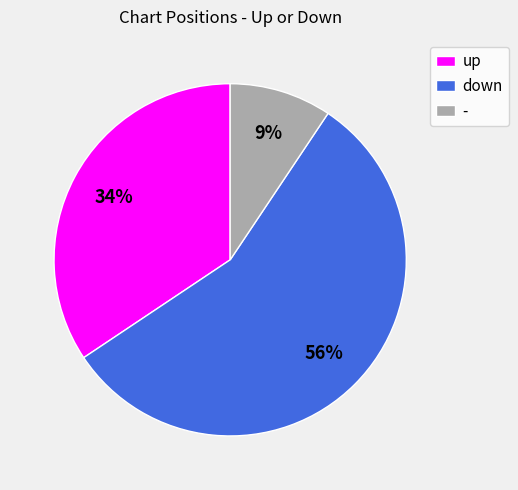

To the nearest percent, what is the combined percentage of - and down?

66%